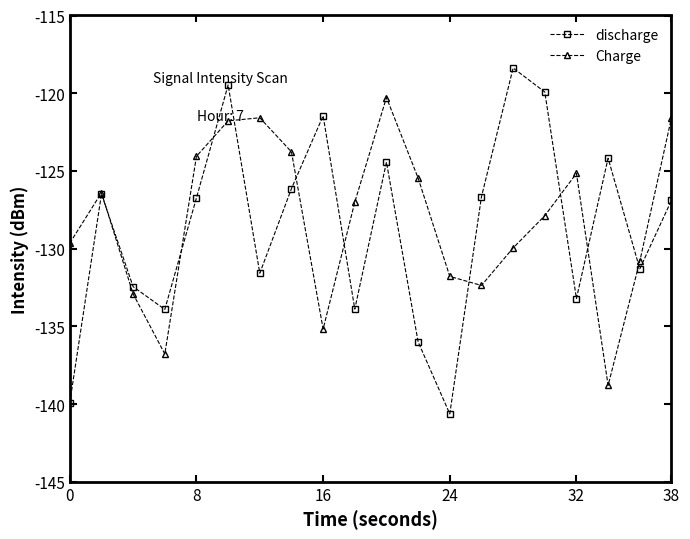

Reading left to right, transcribe all the data shown in this chart.

discharge: -139.9	-126.5	-132.4	-133.9	-126.7	-119.5	-131.6	-126.1	-121.5	-133.9	-124.4	-136.0	-140.6	-126.7	-118.4	-119.9	-133.2	-124.2	-131.3	-126.9
Charge: -129.6	-126.4	-132.9	-136.8	-124.1	-121.8	-121.6	-123.8	-135.2	-127.0	-120.3	-125.5	-131.8	-132.4	-130.0	-127.9	-125.2	-138.8	-130.8	-121.6